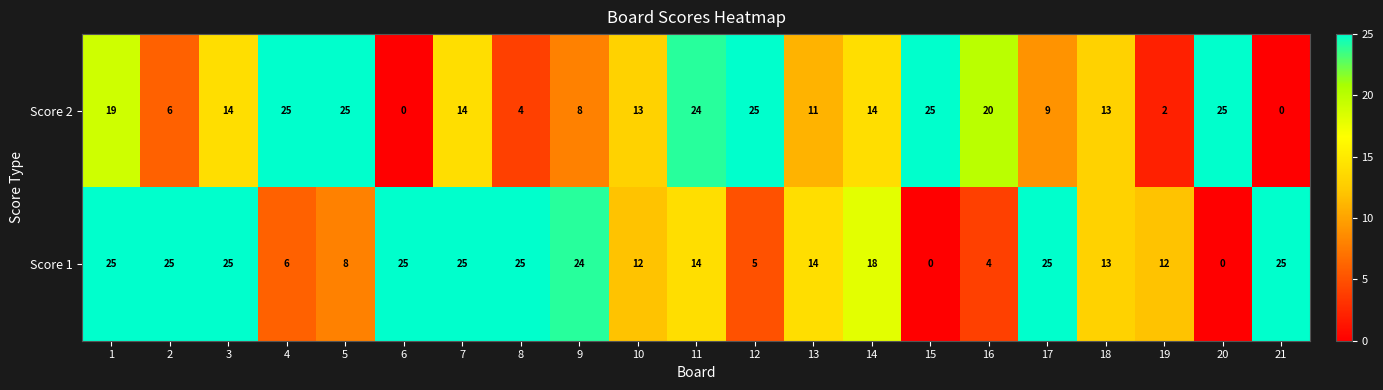

Count the number of data series in this chart.

2